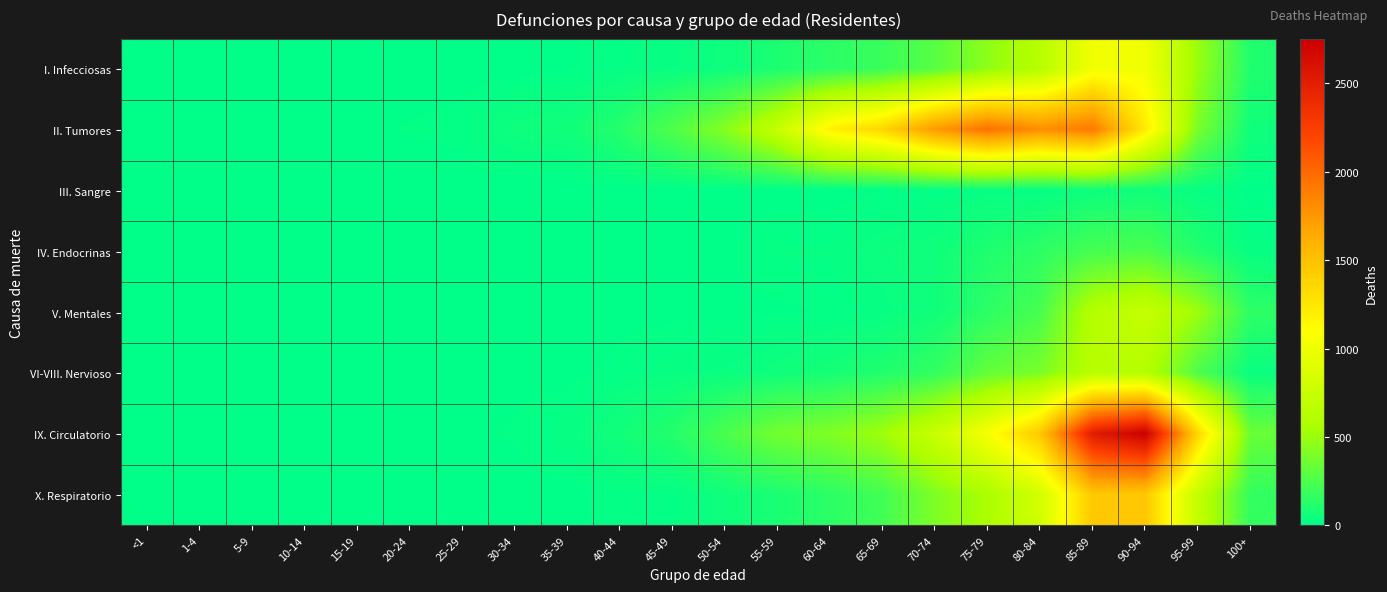

At 70-74, list the series in order from largest to smallest.

II. Tumores, IX. Circulatorio, X. Respiratorio, I. Infecciosas, VI-VIII. Nervioso, V. Mentales, IV. Endocrinas, III. Sangre